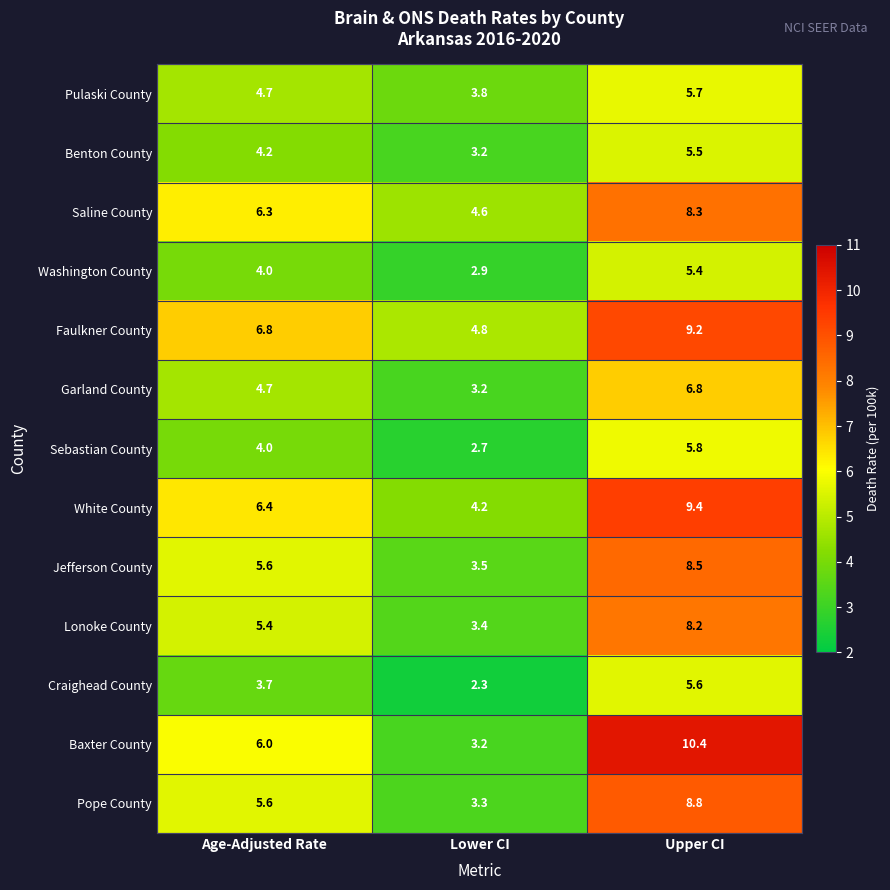

At which category is the sum across all series the highest?

Upper CI